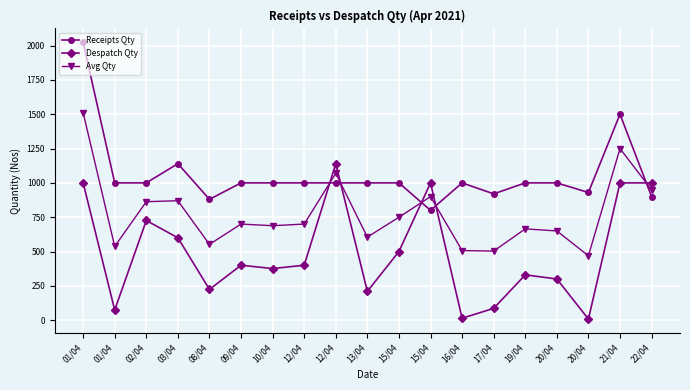

True or false: Receipts Qty has more than 1 points higher than both neighbors.

True